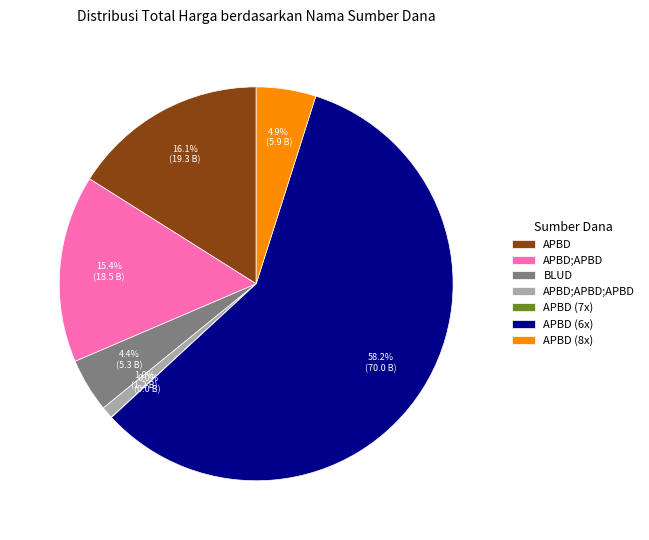

Which slice is the largest?

APBD (6x)